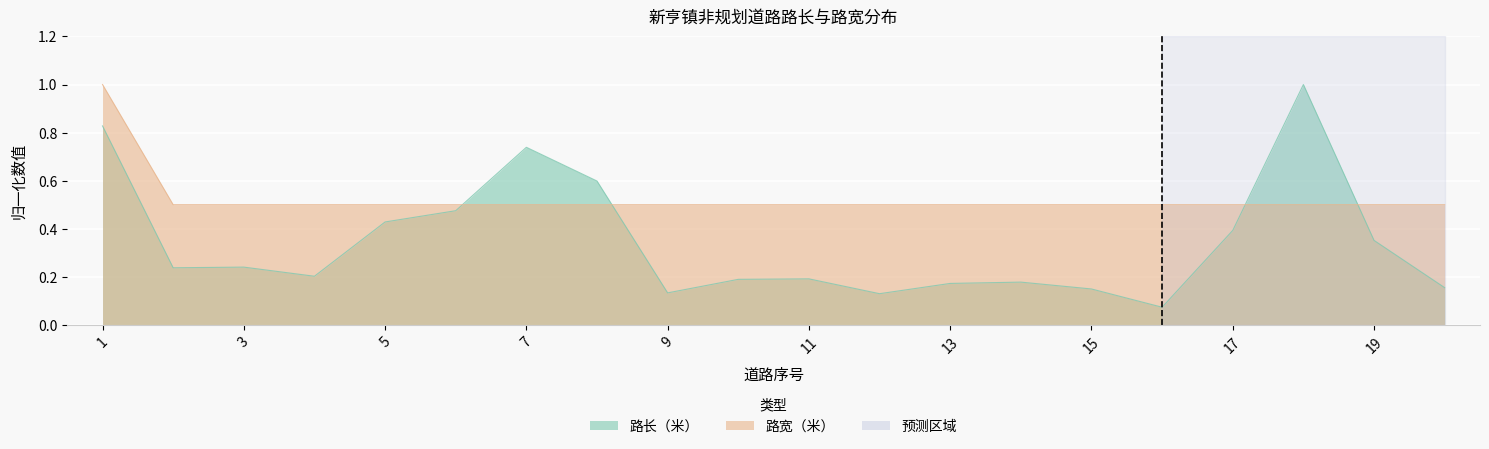

Which series has the widest spread of values?

路长（米）